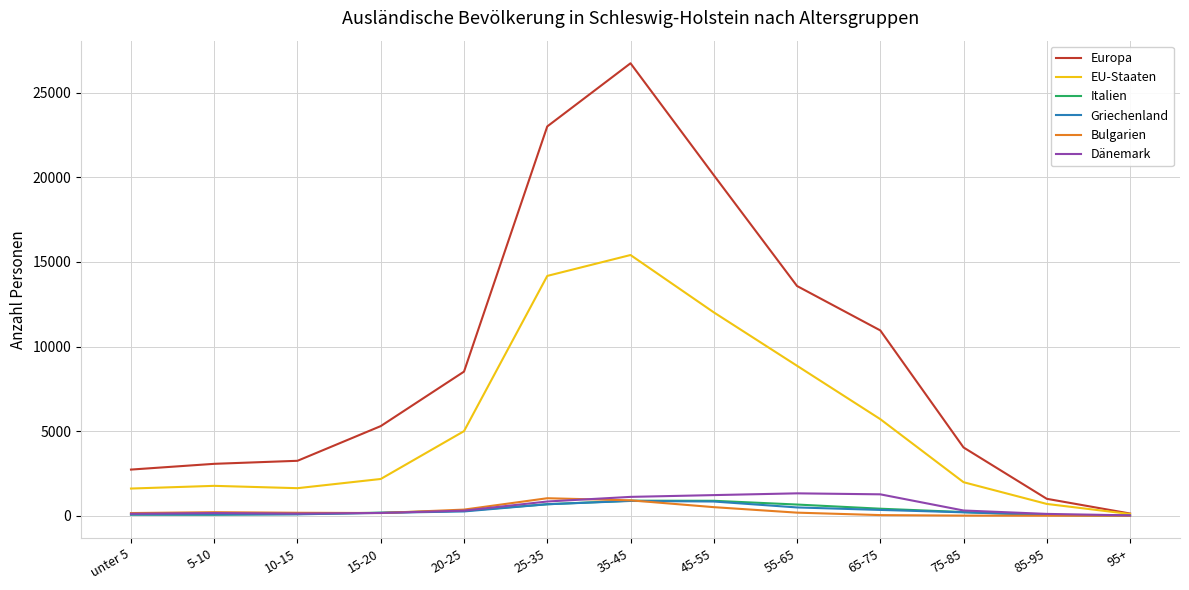

What is the maximum value for Dänemark?

1322